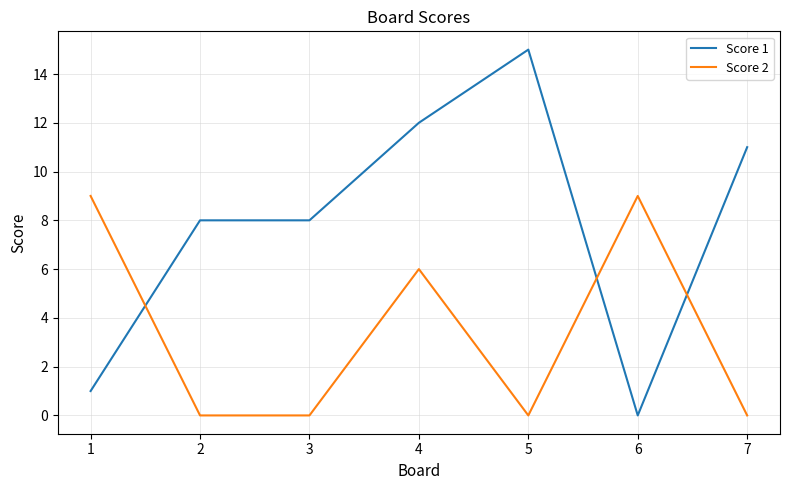

Rank the series by their maximum value, from lowest to highest.

Score 2, Score 1